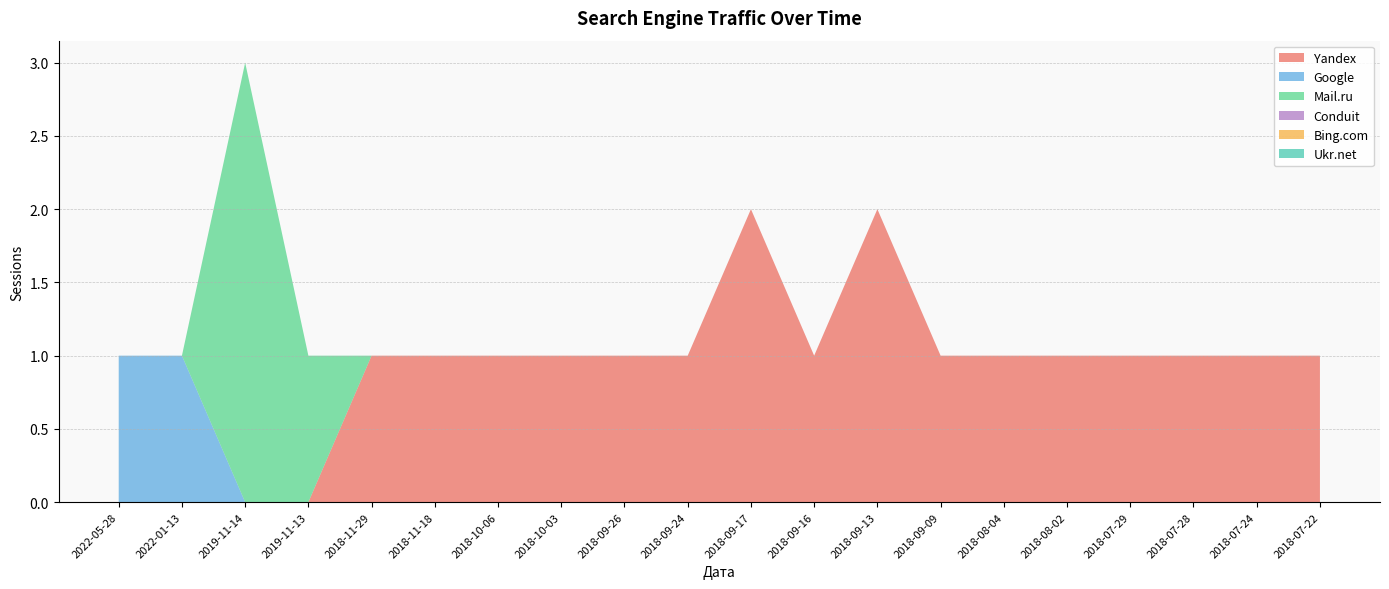

Does the chart have visible grid lines?

Yes